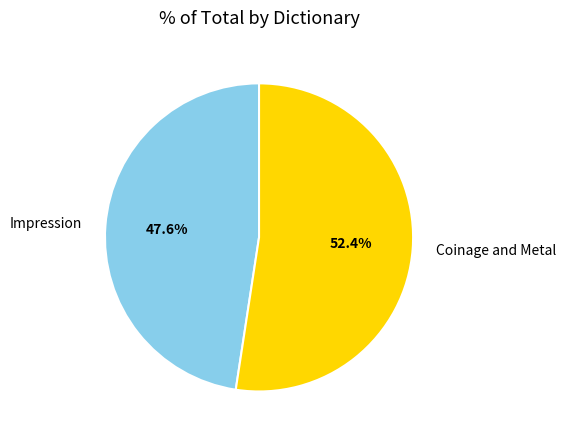

Combined, do Coinage and Metal and Impression account for over 50%?

Yes